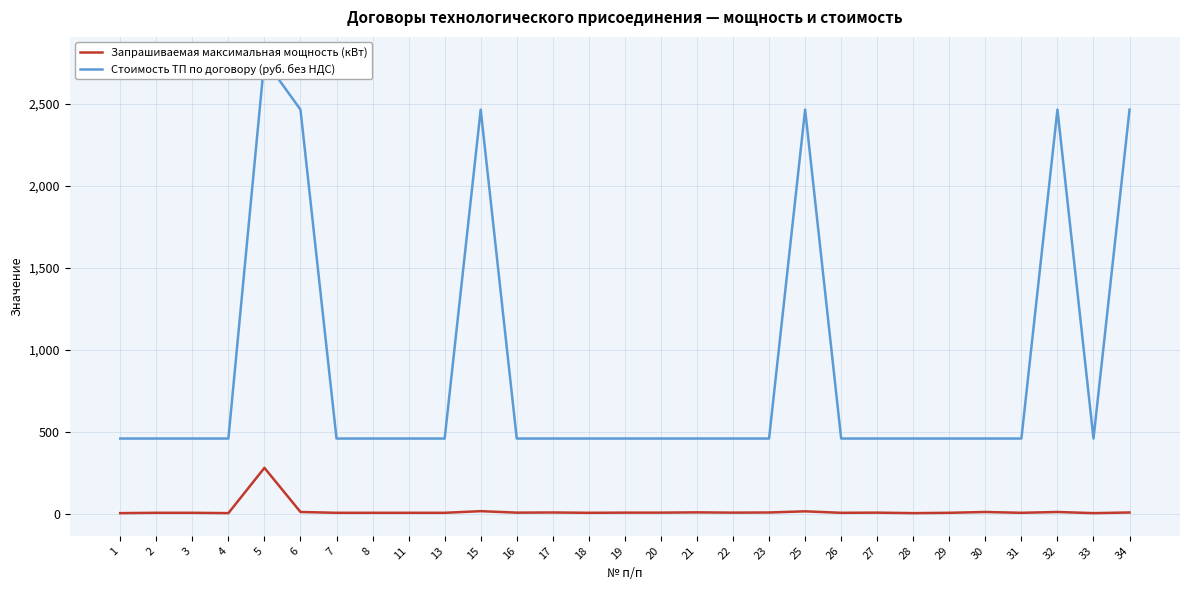

At which category is the sum across all series the highest?

5